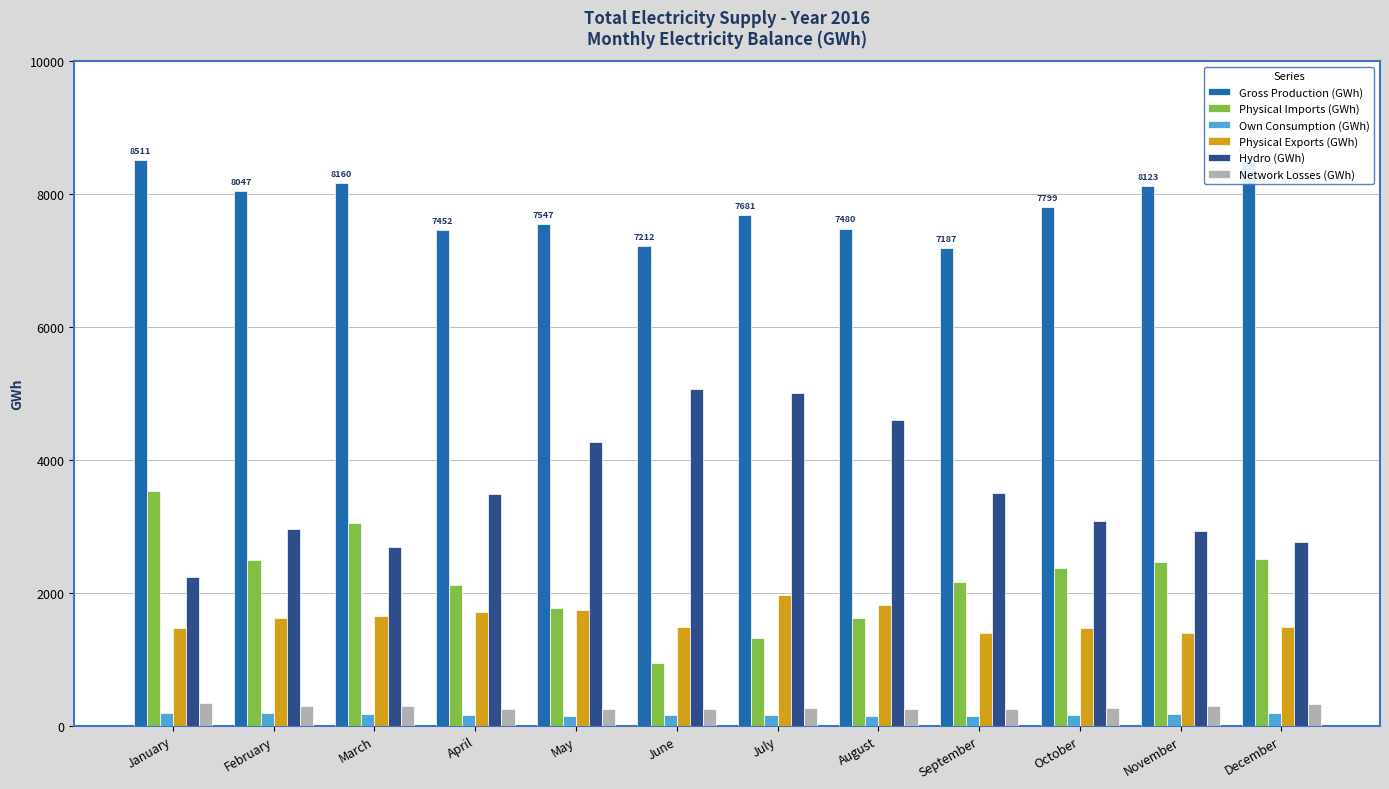

What is the difference between the Physical Imports (GWh) values at June and April?

1167.2